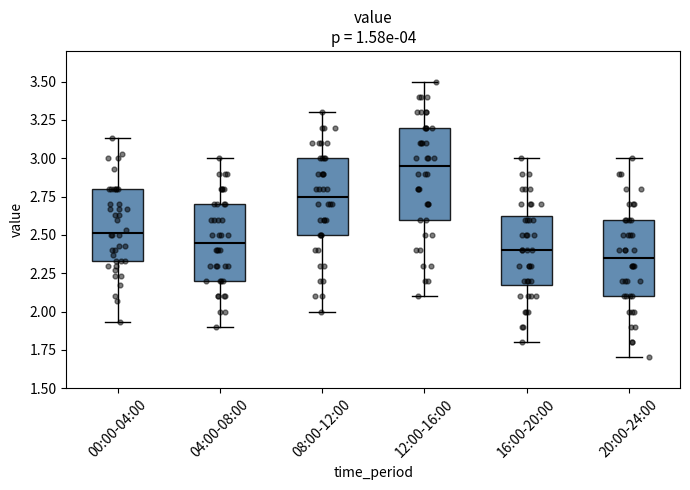

Reading left to right, transcribe this box plot: for each box, give where its median line is, the range the box spans, and where its two whiskers end, as read against the y-axis. The values are not printed on the chart, so give them approximately, as read against the axis.

00:00-04:00: median 2.50, box 2.35 to 2.80, whiskers 1.95 to 3.15
04:00-08:00: median 2.45, box 2.20 to 2.70, whiskers 1.90 to 3.00
08:00-12:00: median 2.75, box 2.50 to 3.00, whiskers 2.00 to 3.30
12:00-16:00: median 2.95, box 2.60 to 3.20, whiskers 2.10 to 3.50
16:00-20:00: median 2.40, box 2.20 to 2.65, whiskers 1.80 to 3.00
20:00-24:00: median 2.35, box 2.10 to 2.60, whiskers 1.70 to 3.00